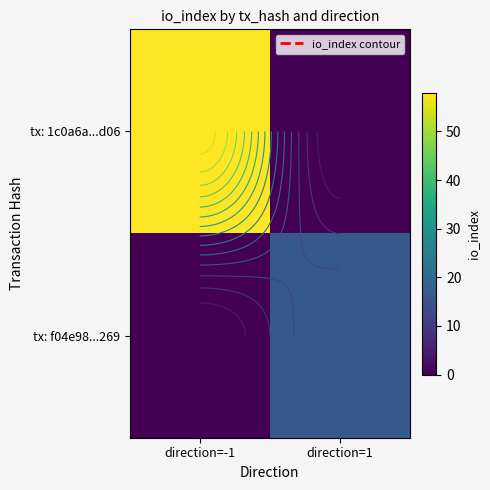

Rank the categories by tx: 1c0a6a...d06 value from lowest to highest.

direction=1, direction=-1